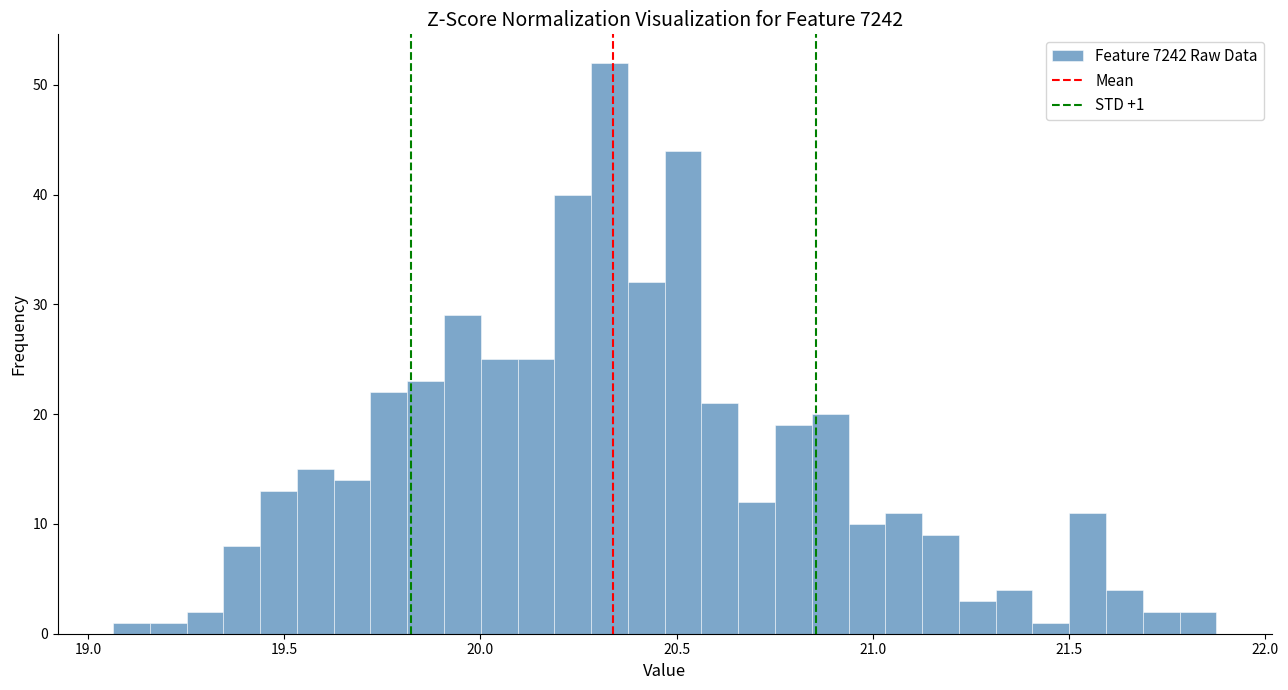

Around what value on the x-axis is the tallest bar? Give the approximate position of its centre, as read against the axis.

20.35